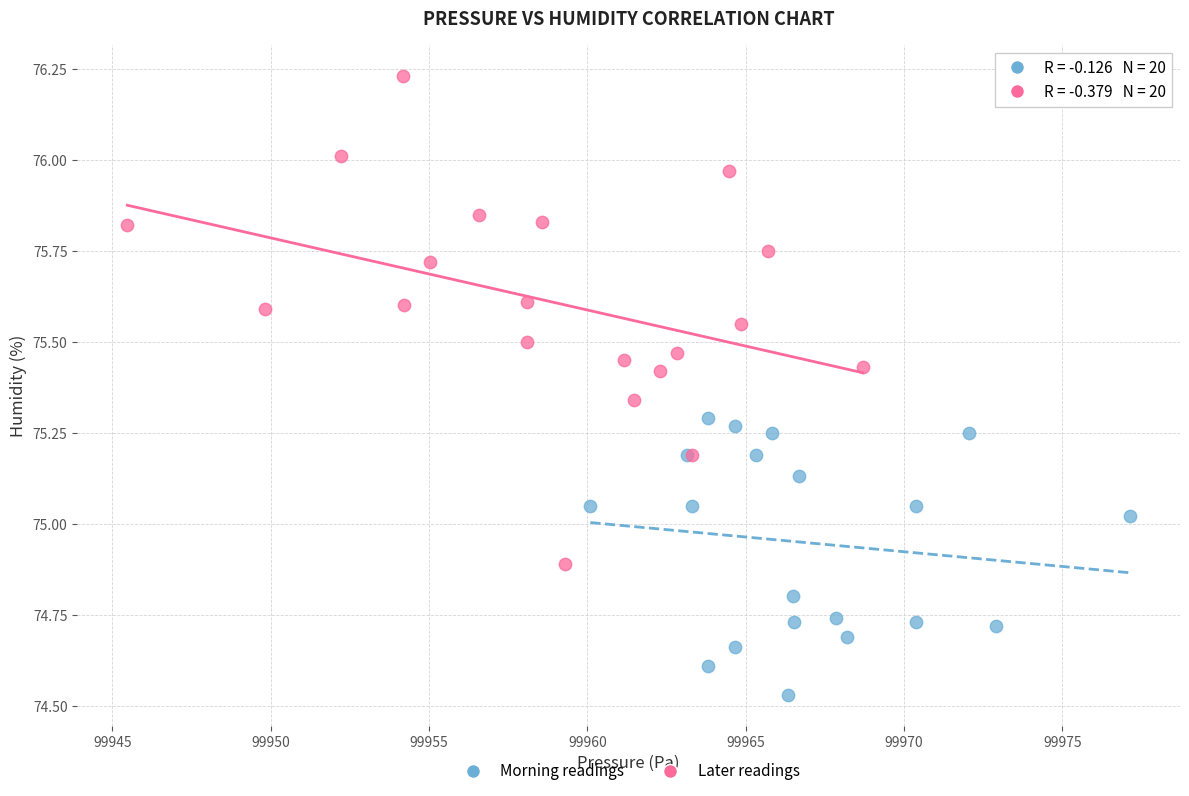

Which series reaches the minimum Y coordinate?

Morning readings